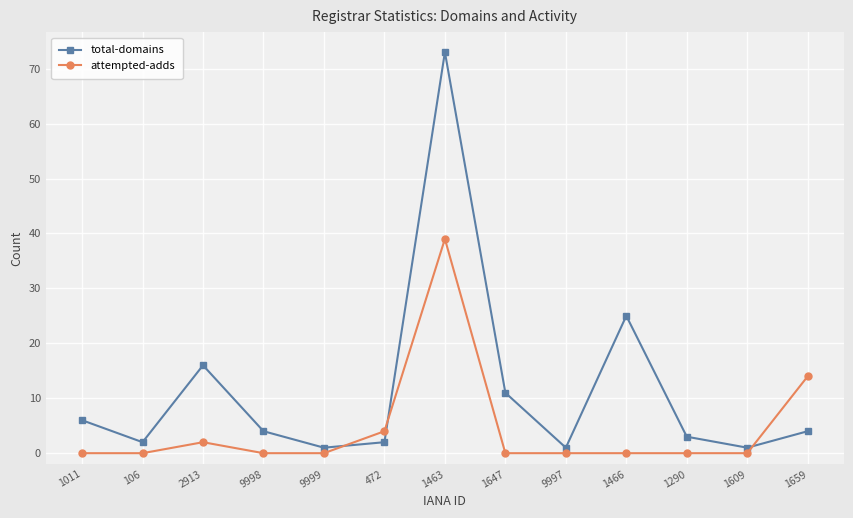

How many intersections are there between total-domains and attempted-adds?

3